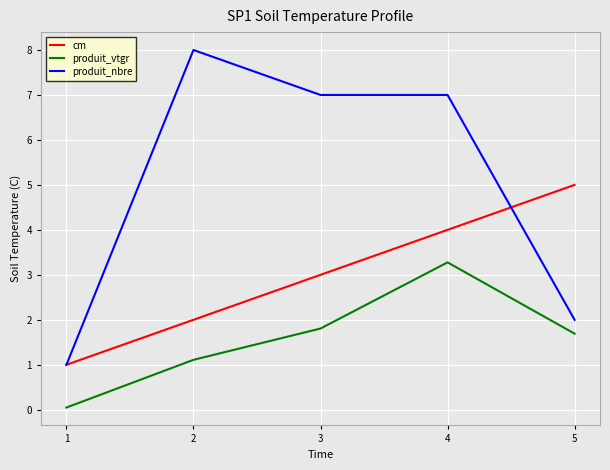

List the series in order of their peak value, highest first.

produit_nbre, cm, produit_vtgr